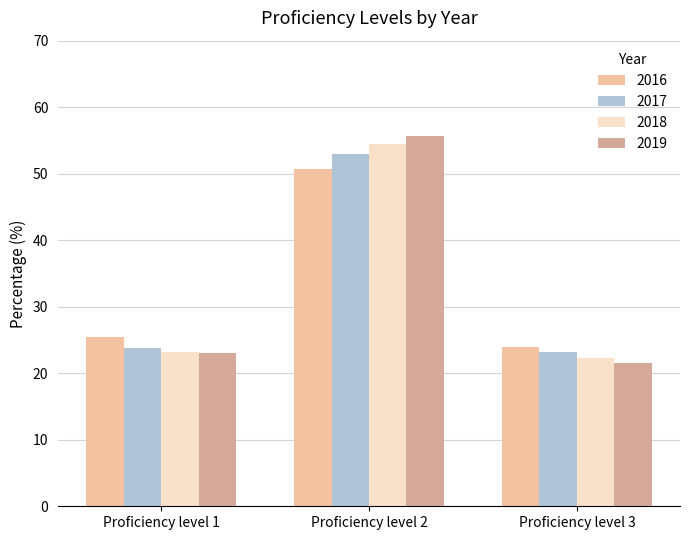

What is the spread (max minus min) of values at Proficiency level 3?

2.4